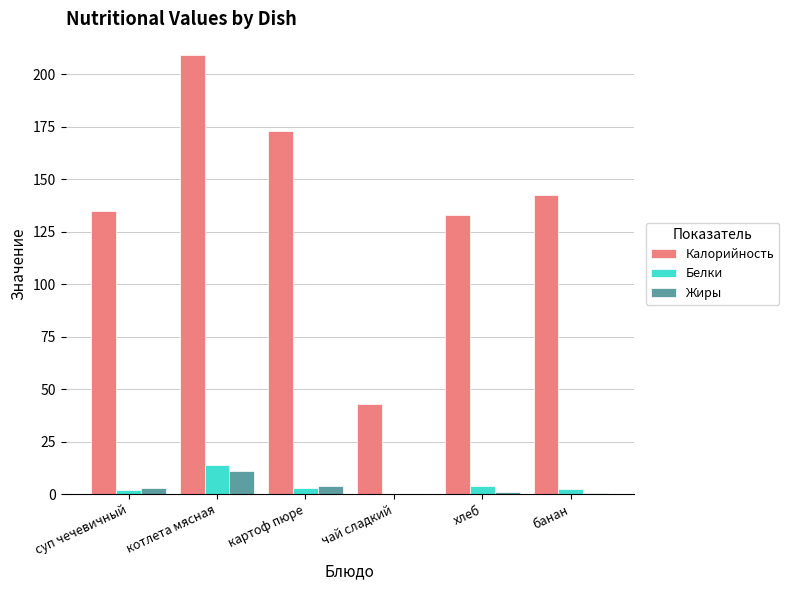

What value does the Жиры series have at котлета мясная?

11.0